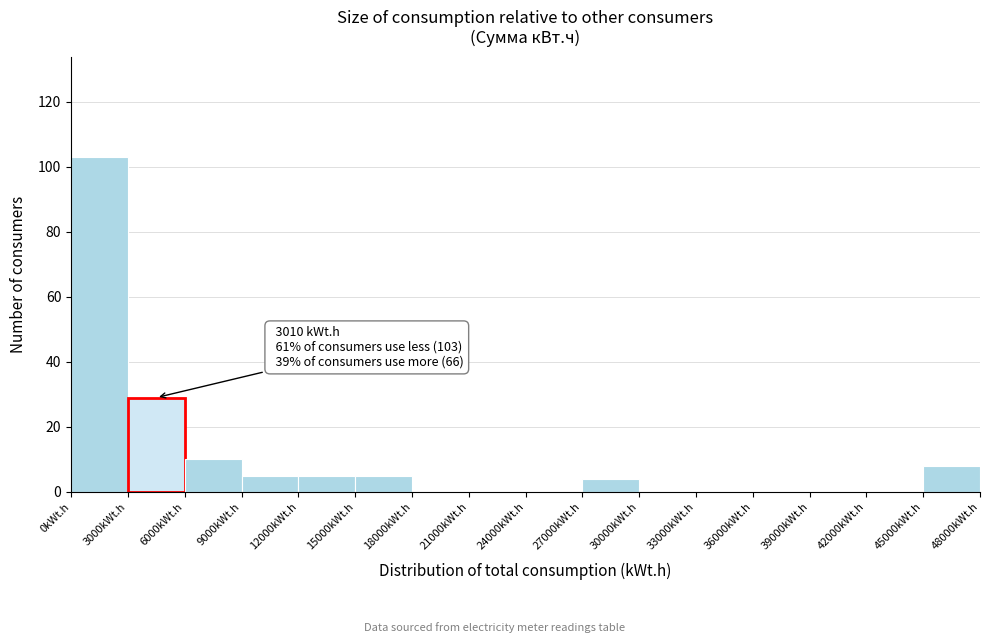

Which range on the x-axis has the tallest bar?

0 to 3000